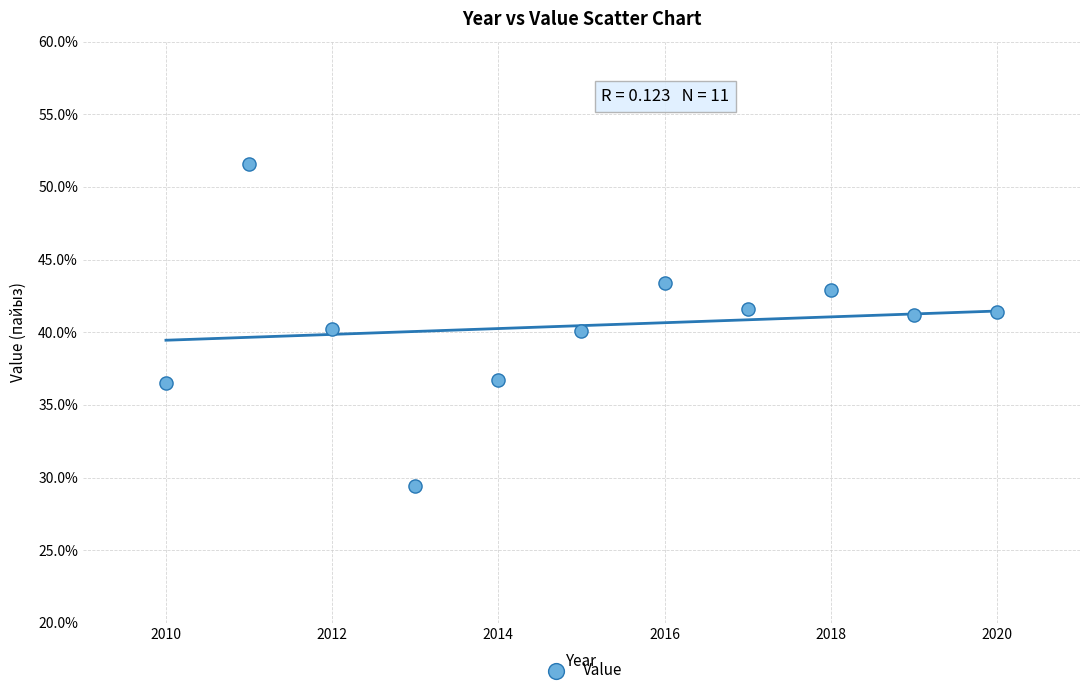

What is the average Y value?

40.5